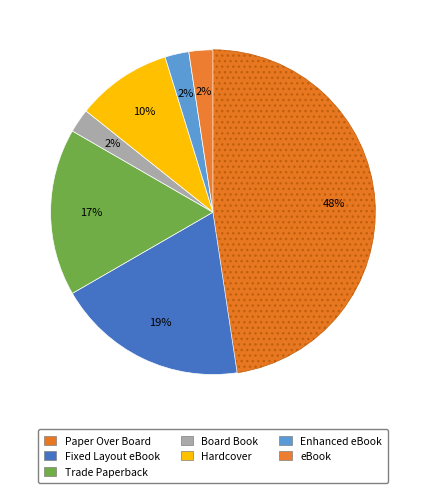

Count the number of slices in the pie.

7